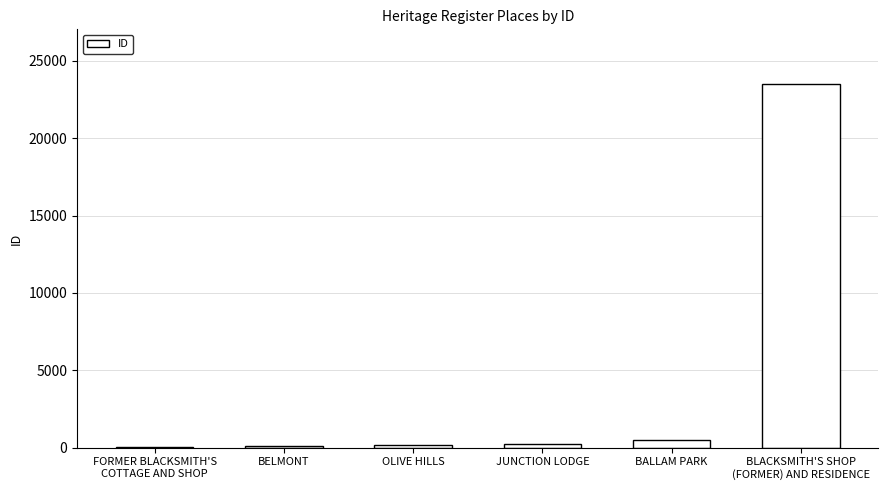

Are the bars grouped side by side (vs. stacked)?

No